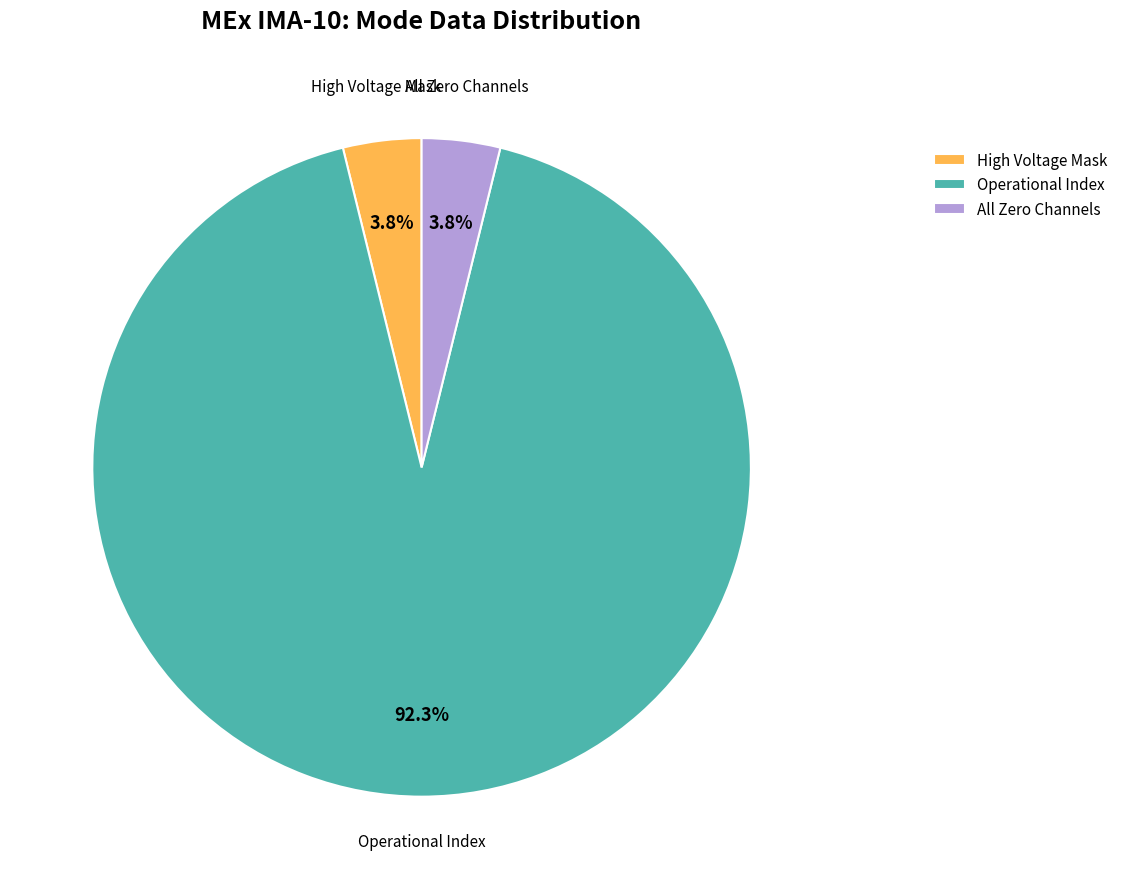

Is there any slice that represents more than half of the pie?

Yes